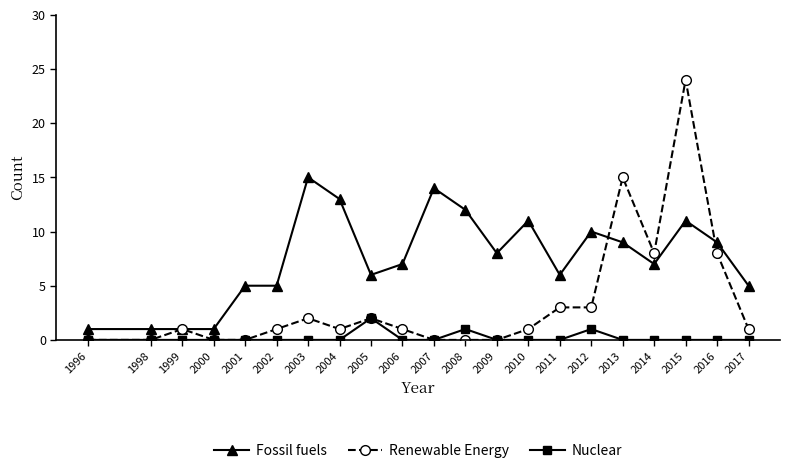

Which series has the largest range (max minus min)?

Renewable Energy